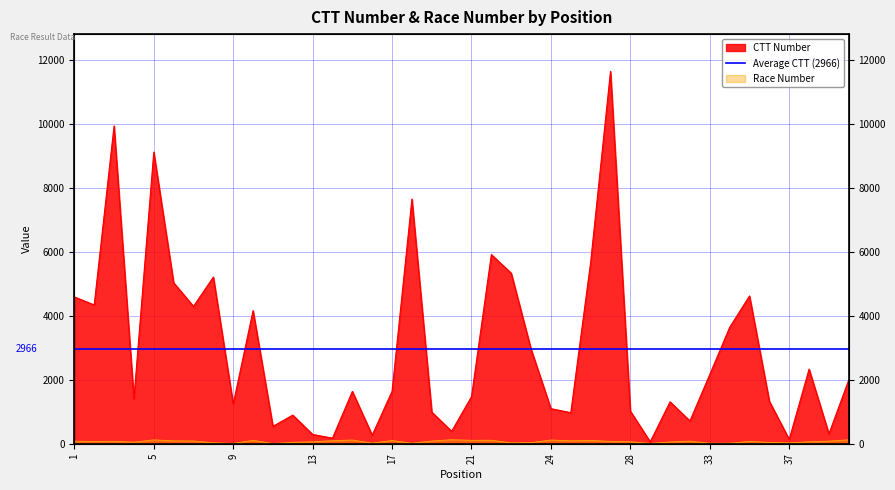

How many data points does each series have?

40